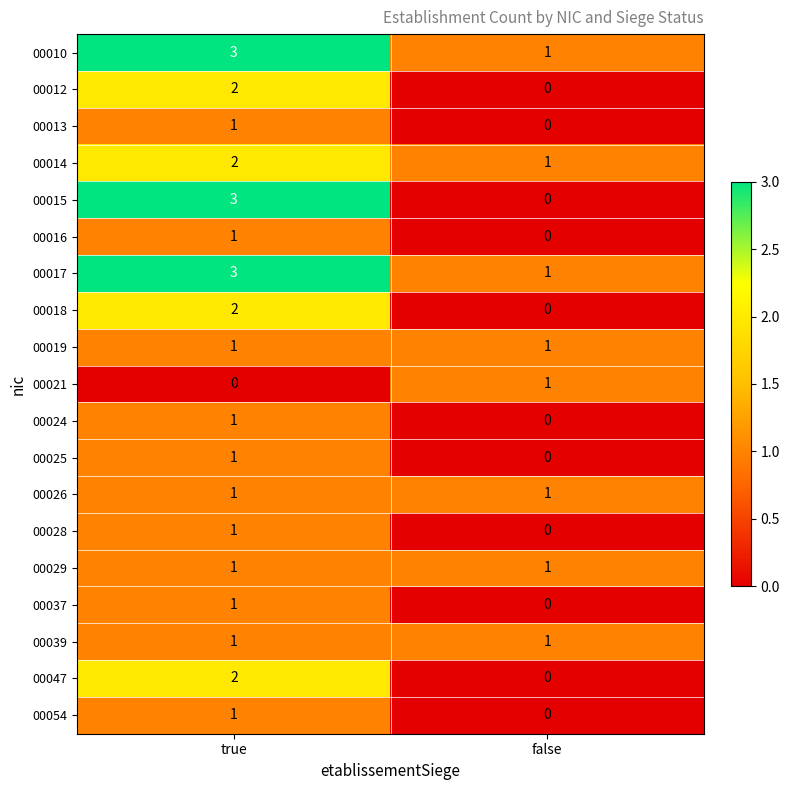

Which series has the largest range (max minus min)?

00015